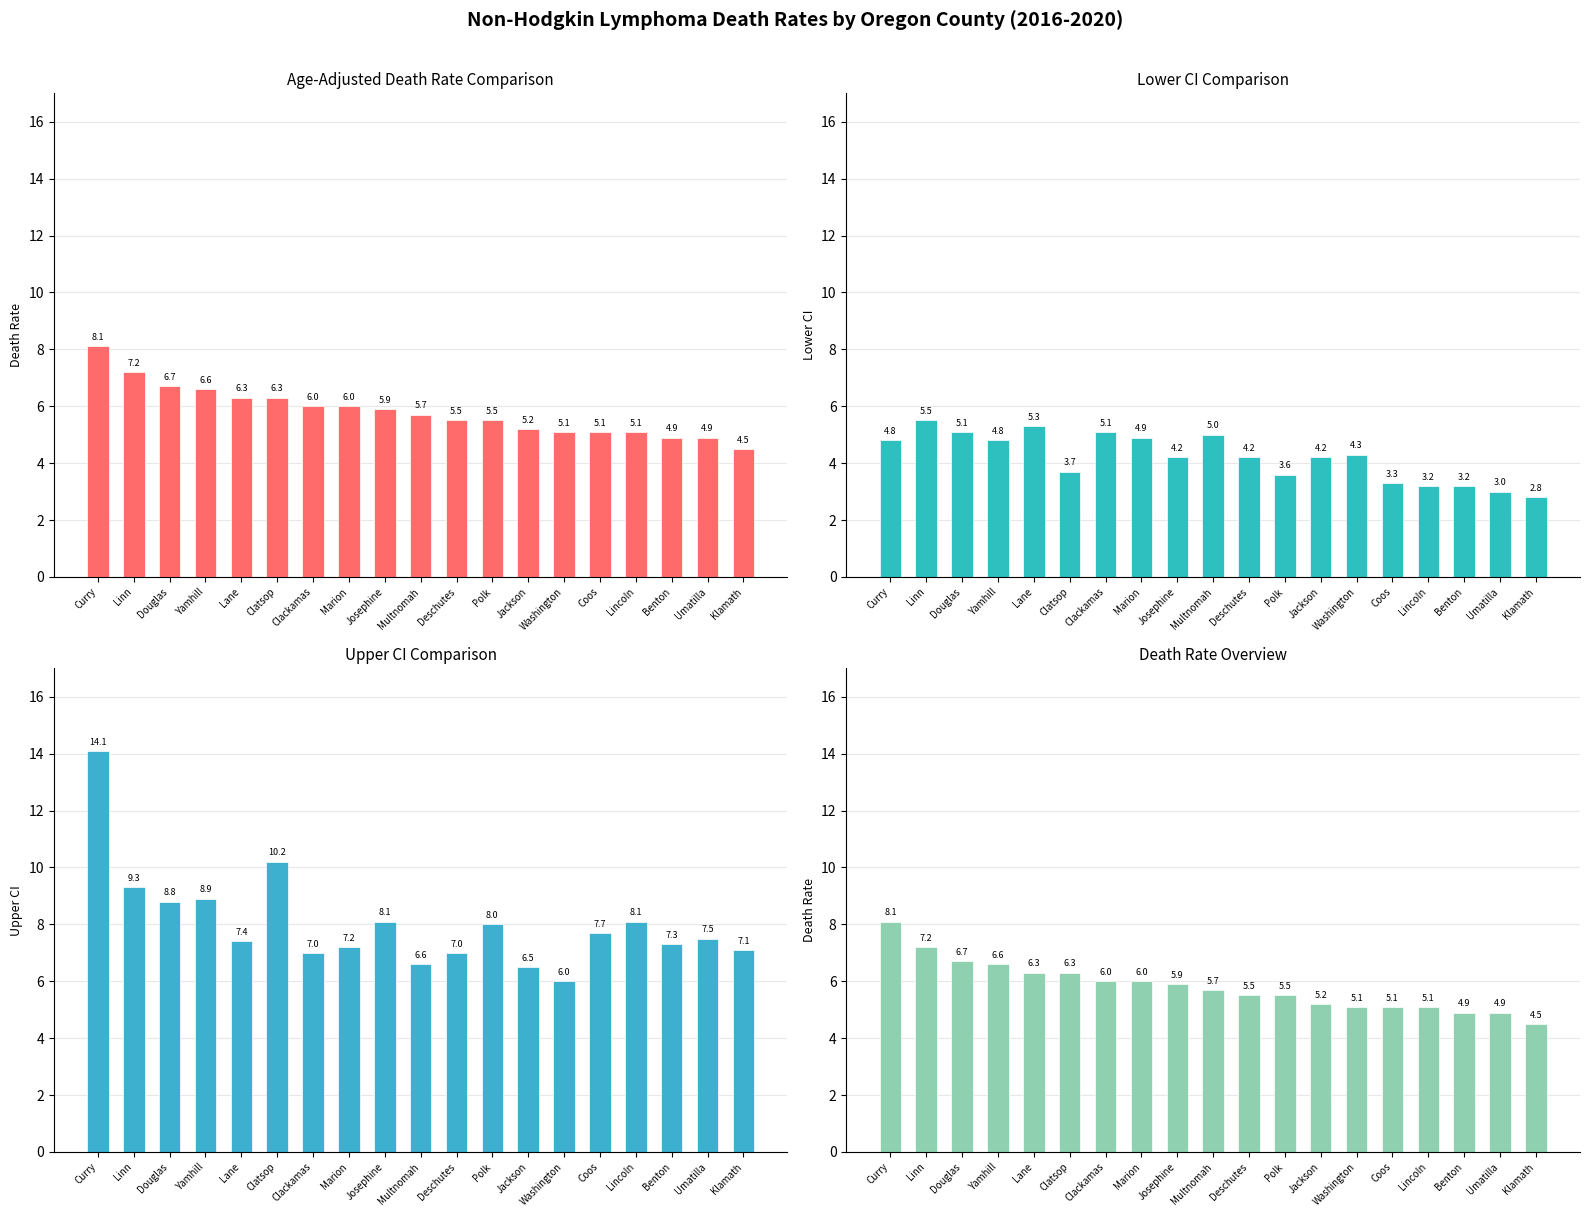

What is the value of the Upper CI bar at the 8th from the left?

7.2